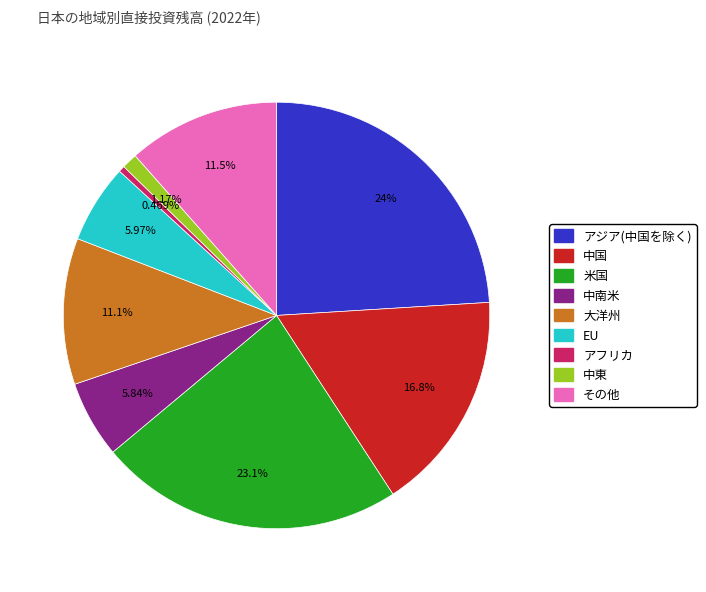

Is it true that アジア(中国を除く) is 24% of the pie?

True